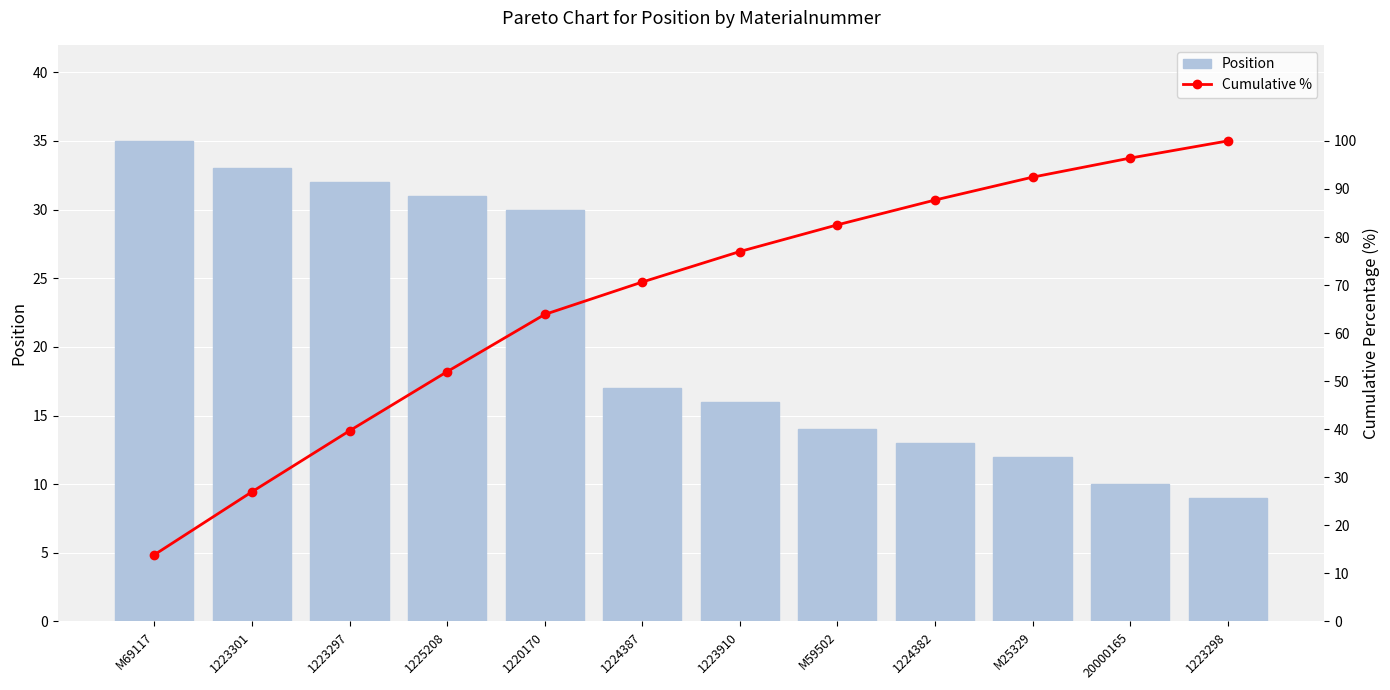

How many data points does each series have?

12